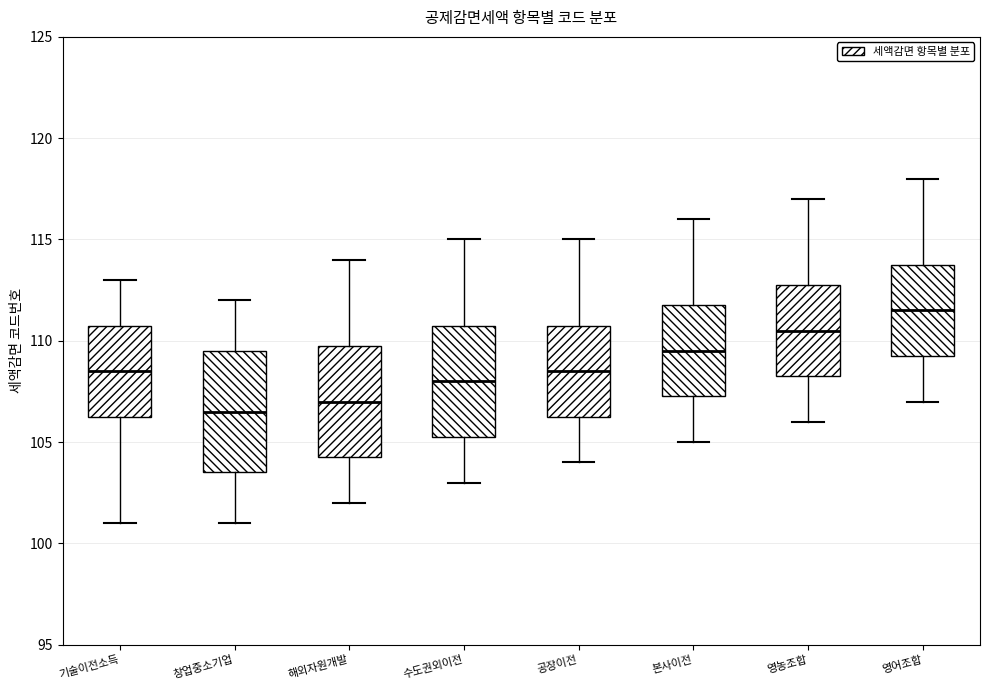

Where does the median line of the box for 영농조합 sit on the y-axis? The values are not printed on the chart, so give them approximately, as read against the axis.

110.5